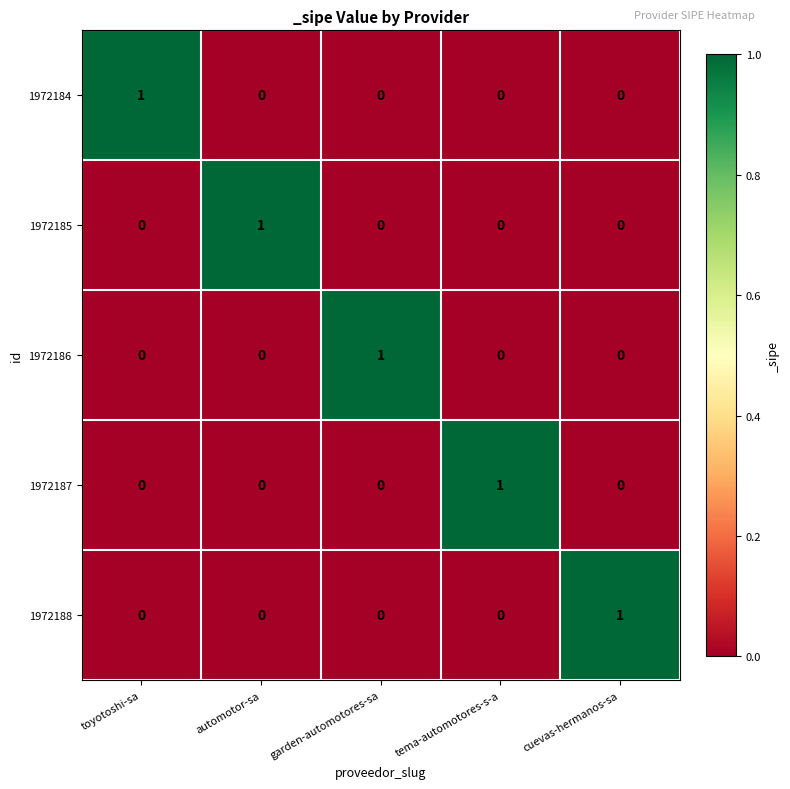

Reading left to right, extract all data points from this chart.

1972184: toyotoshi-sa=1	automotor-sa=0	garden-automotores-sa=0	tema-automotores-s-a=0	cuevas-hermanos-sa=0
1972185: toyotoshi-sa=0	automotor-sa=1	garden-automotores-sa=0	tema-automotores-s-a=0	cuevas-hermanos-sa=0
1972186: toyotoshi-sa=0	automotor-sa=0	garden-automotores-sa=1	tema-automotores-s-a=0	cuevas-hermanos-sa=0
1972187: toyotoshi-sa=0	automotor-sa=0	garden-automotores-sa=0	tema-automotores-s-a=1	cuevas-hermanos-sa=0
1972188: toyotoshi-sa=0	automotor-sa=0	garden-automotores-sa=0	tema-automotores-s-a=0	cuevas-hermanos-sa=1